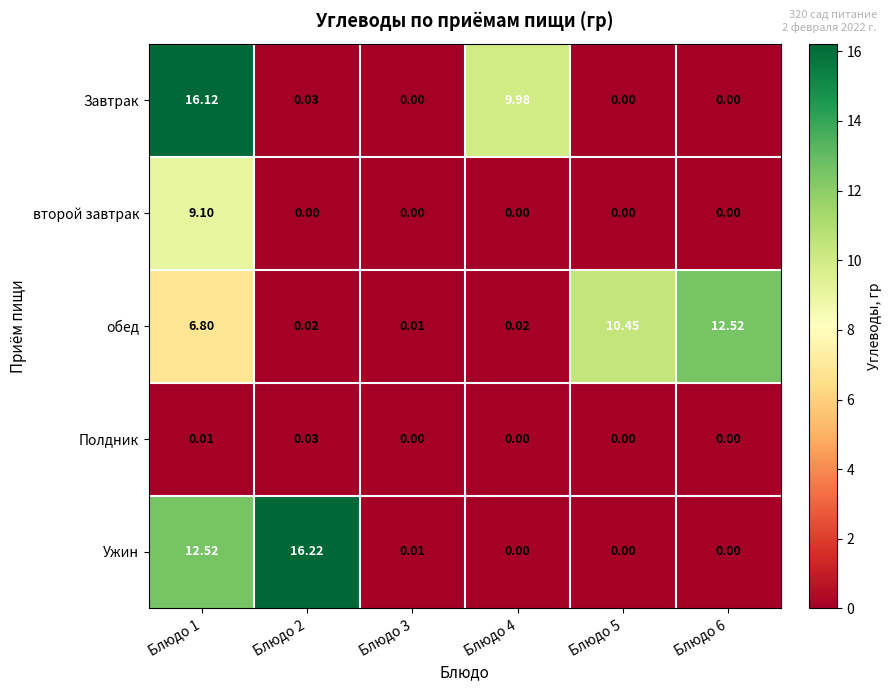

Which series has the widest spread of values?

Ужин